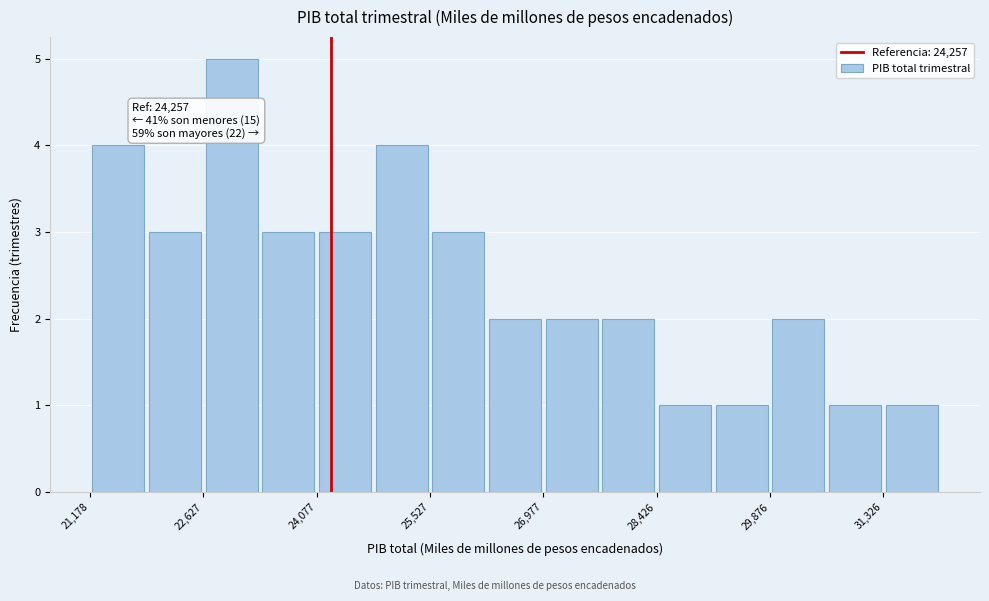

Read against the x-axis, roughly where is the centre of the tallest bar?

23000